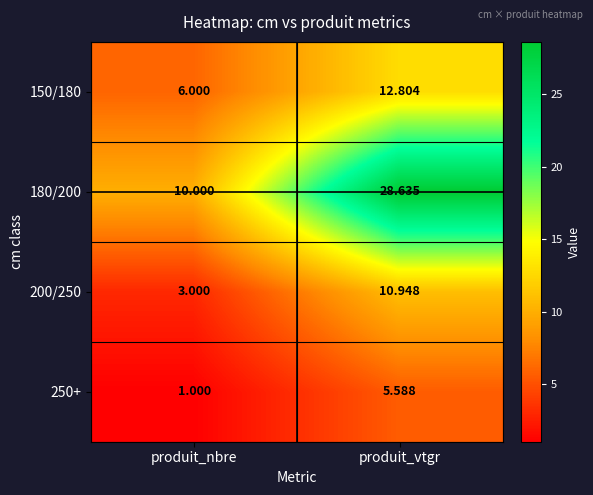

Which series has the largest total across all categories?

180/200